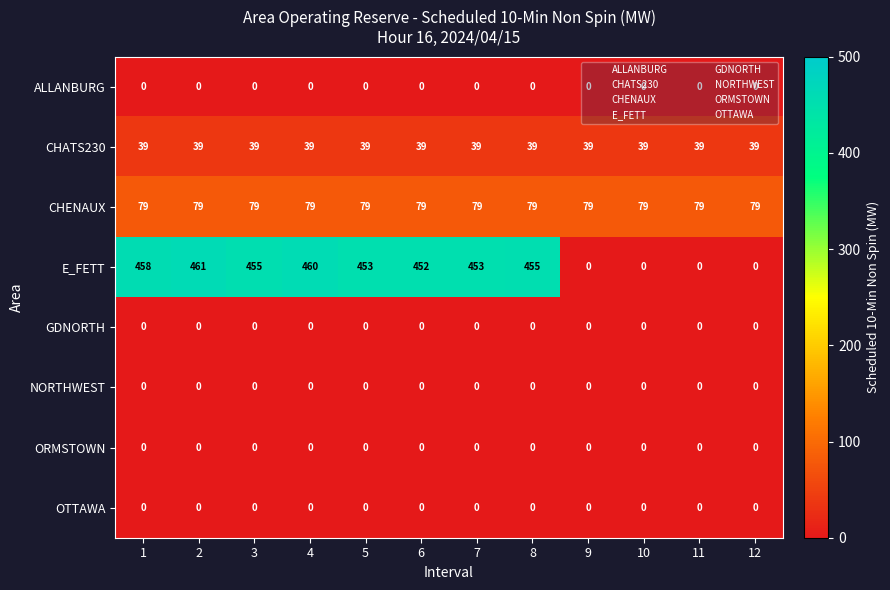

Which series has the largest total across all categories?

E_FETT